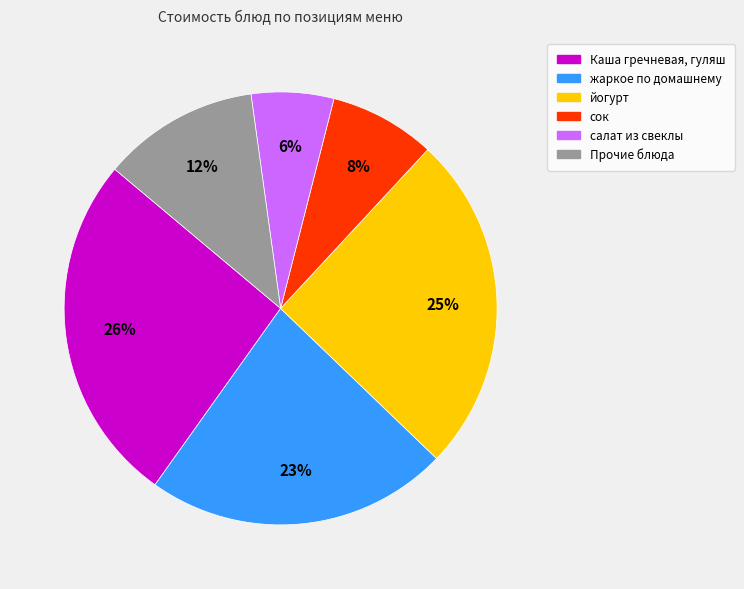

To the nearest percent, what is the average slice percentage?

17%